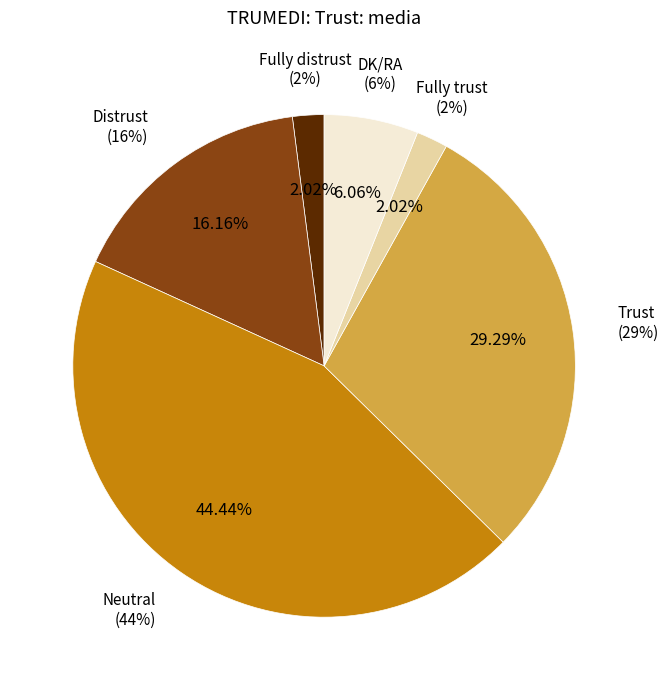

Rank the categories by value from lowest to highest.

Fully distrust, Fully trust, DK/RA, Distrust, Trust, Neutral